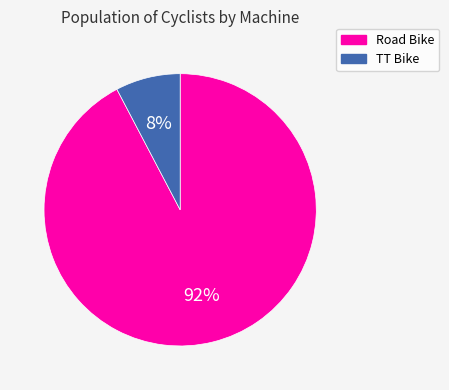

What percentage is the Road Bike slice, to the nearest percent?

92%